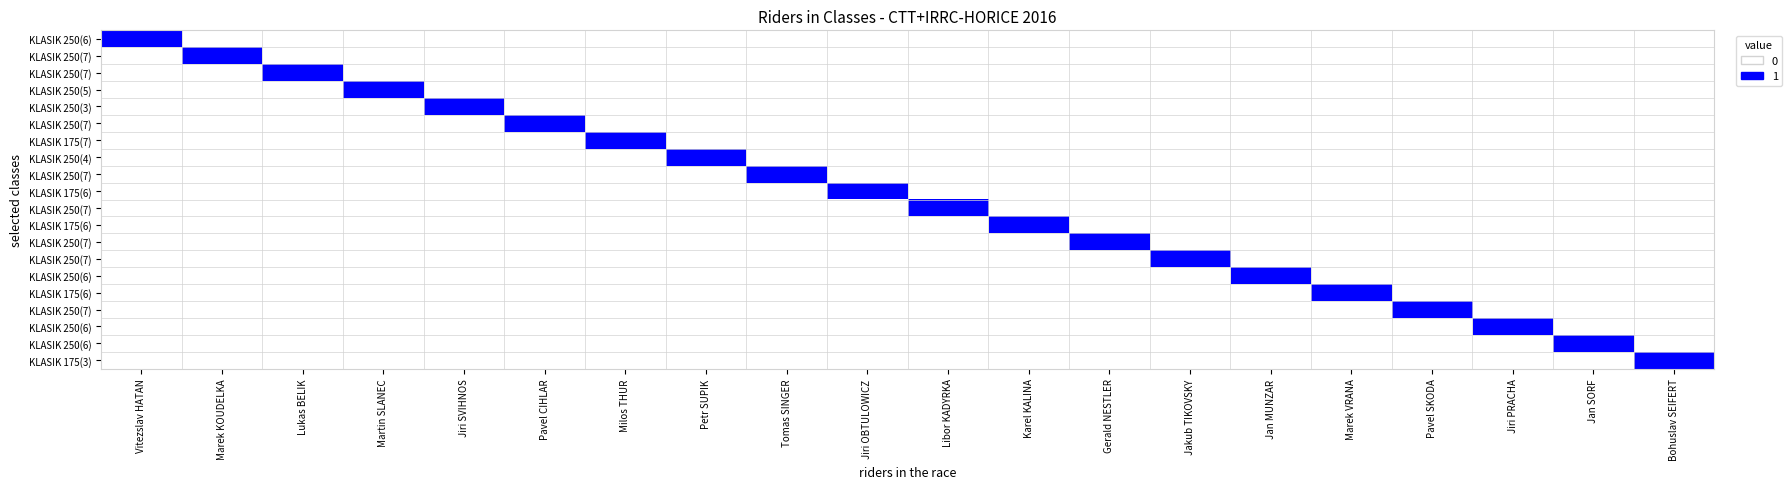

Between Karel KALINA and Gerald NESTLER, which is larger?

Karel KALINA